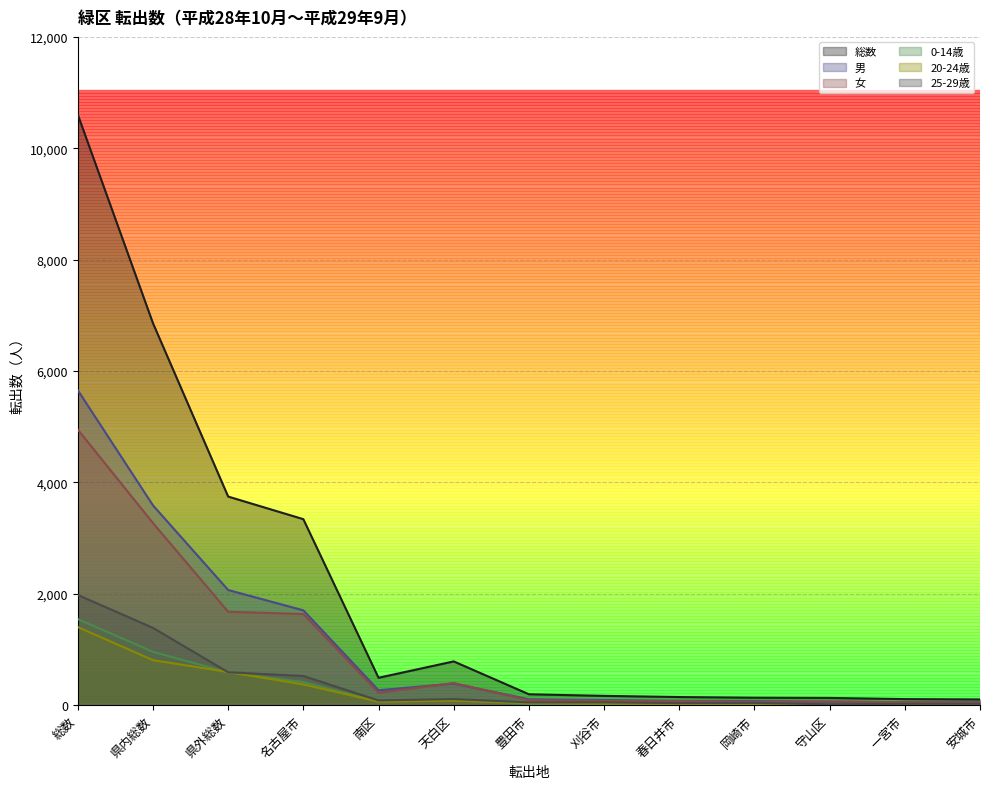

Read the 女 value at 春日井市, to the nearest 10.

70